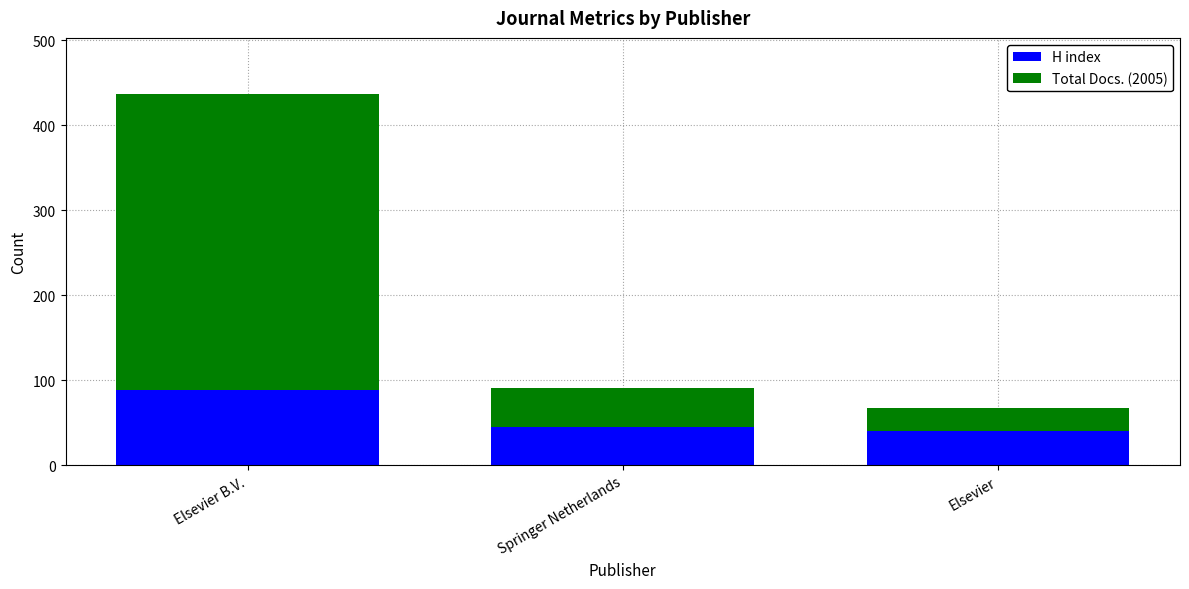

At which label does H index first exceed 45?

Elsevier B.V.